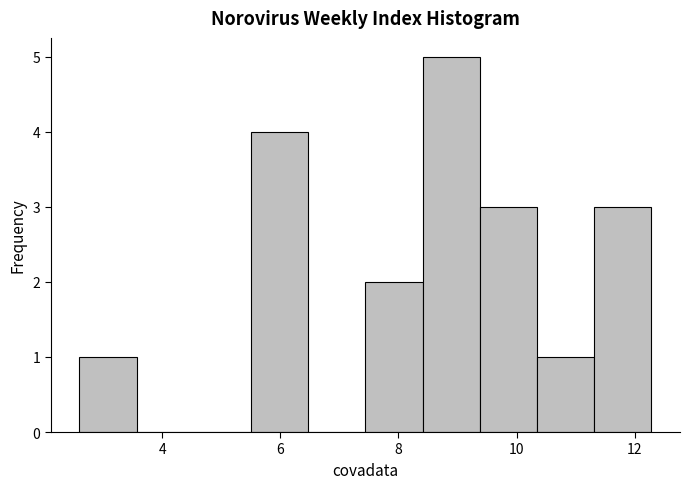

Reading left to right, list every bar in this chart as the range it spans on the x-axis followed by its height. Neither the bar edges nor the heights are printed on the chart, so give them approximately, as read against the axes.

2.6 to 3.6: 1
3.6 to 4.6: 0
4.6 to 5.6: 0
5.6 to 6.4: 4
6.4 to 7.4: 0
7.4 to 8.4: 2
8.4 to 9.4: 5
9.4 to 10.4: 3
10.4 to 11.4: 1
11.4 to 12.2: 3